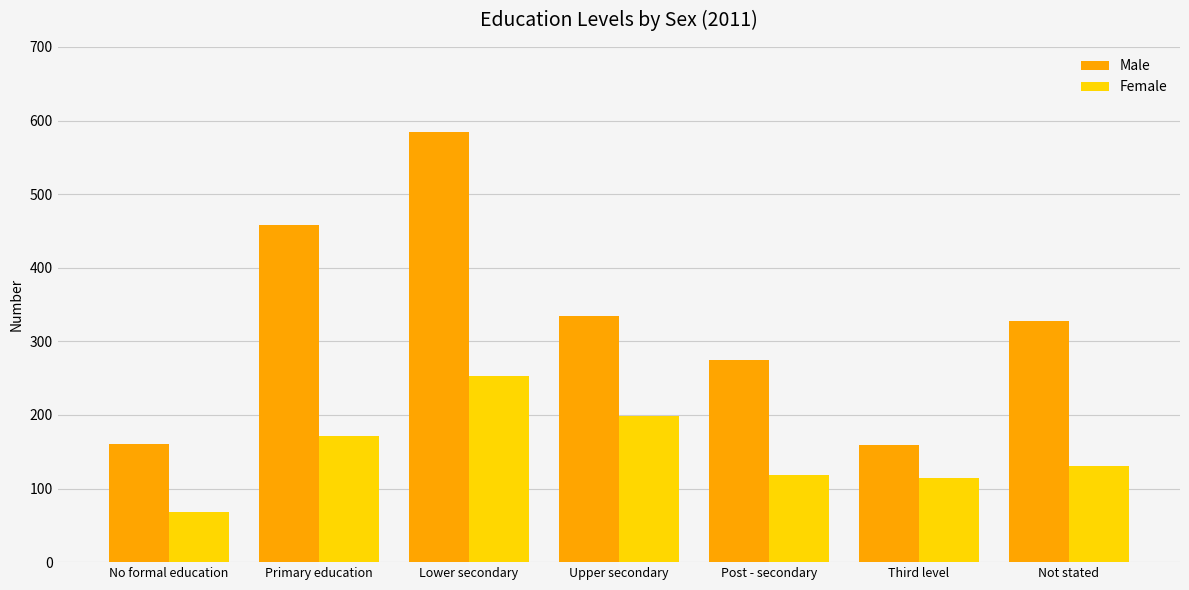

Rank the series by their maximum value, from highest to lowest.

Male, Female